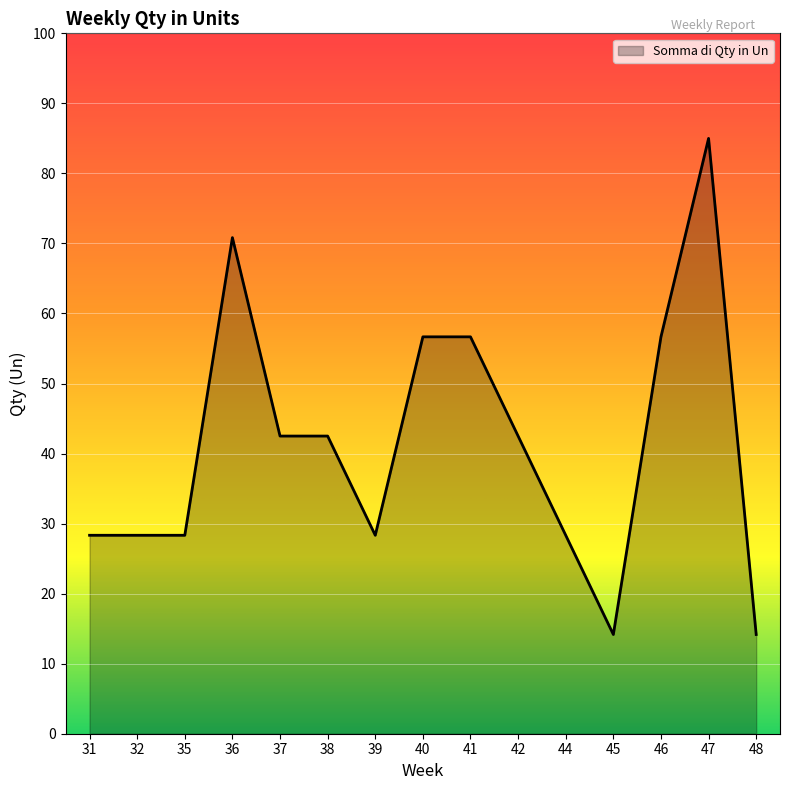

What is the change in value from 35 to 46?

+28.3